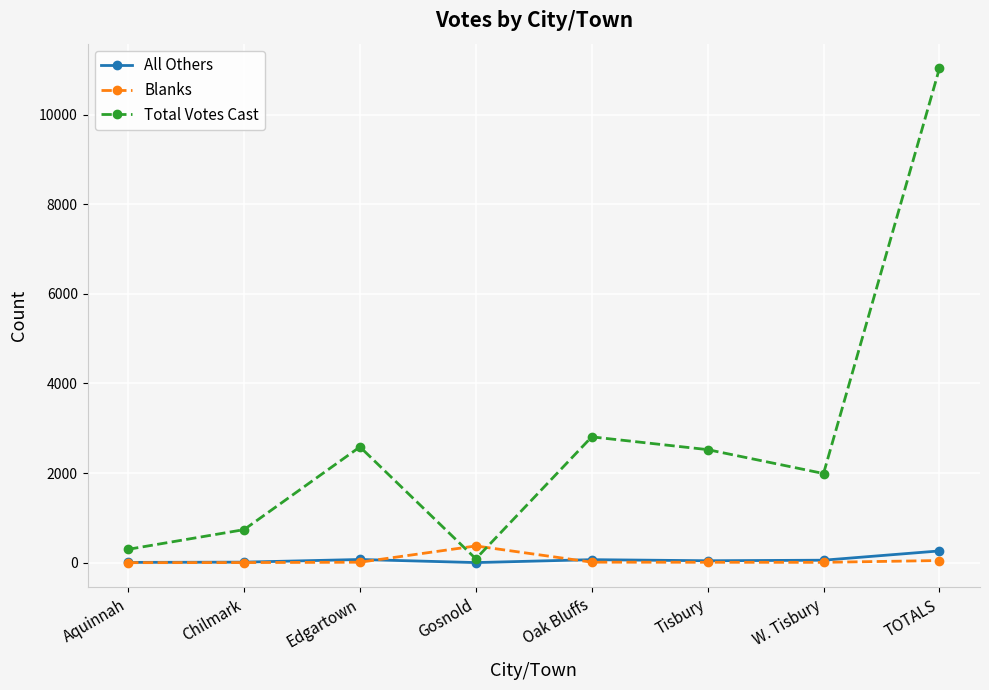

What is the greatest value displayed?

11029